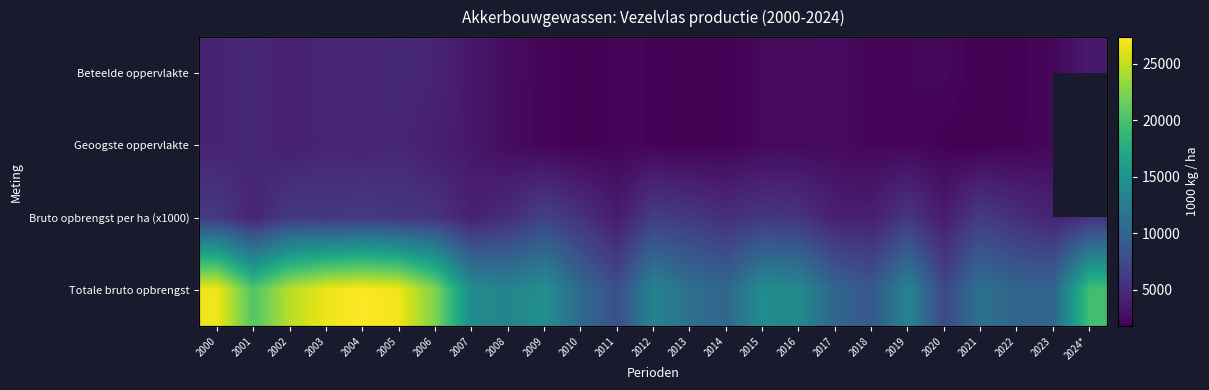

What is the total value across all series at 2003?

41695.0